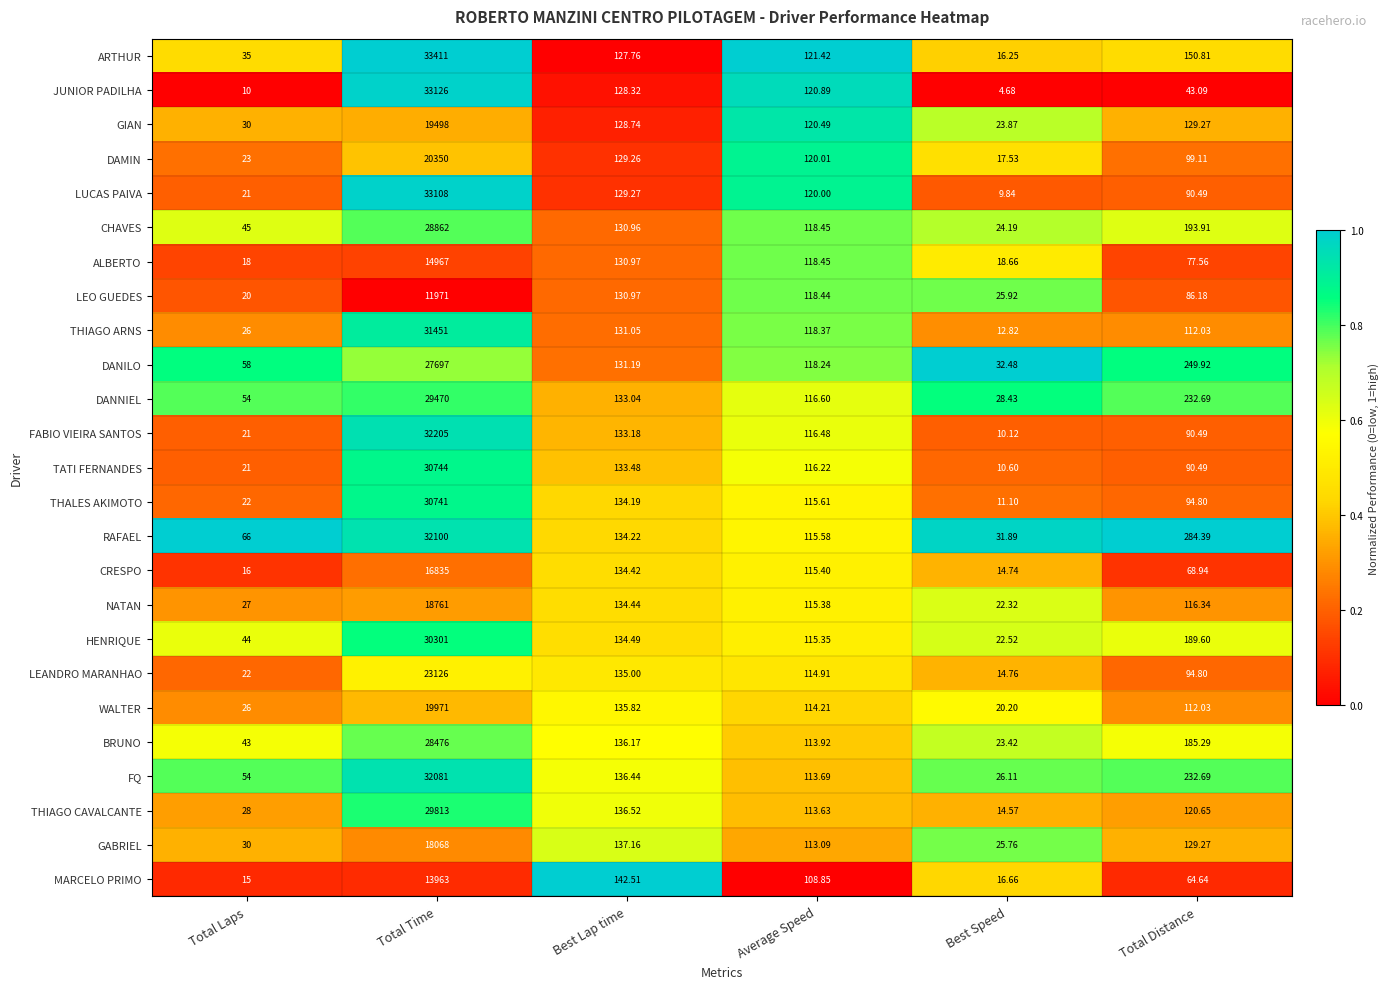

Where does the CHAVES series first go above 130?

Total Time